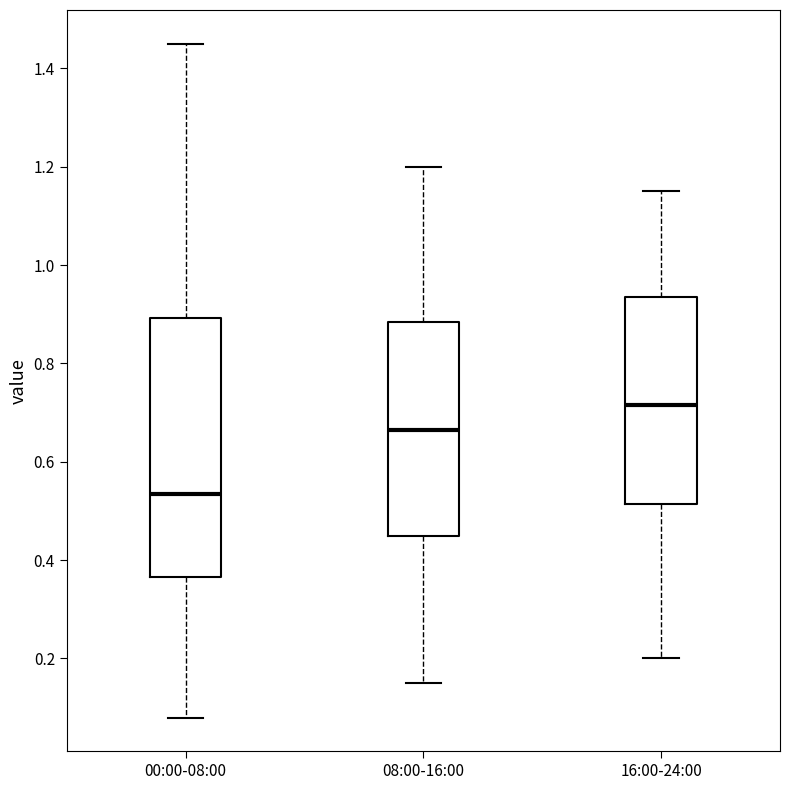

Reading left to right, read every box against the y-axis: the position of its median line, the range the box covers, and the ends of its whiskers. The values are not printed on the chart, so give them approximately, as read against the axis.

00:00-08:00: median 0.54, box 0.36 to 0.90, whiskers 0.08 to 1.46
08:00-16:00: median 0.66, box 0.46 to 0.88, whiskers 0.16 to 1.20
16:00-24:00: median 0.72, box 0.52 to 0.94, whiskers 0.20 to 1.16